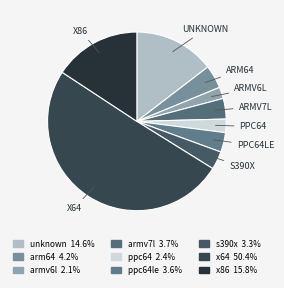

Rank the categories by value from highest to lowest.

x64, x86, unknown, arm64, armv7l, ppc64le, s390x, ppc64, armv6l